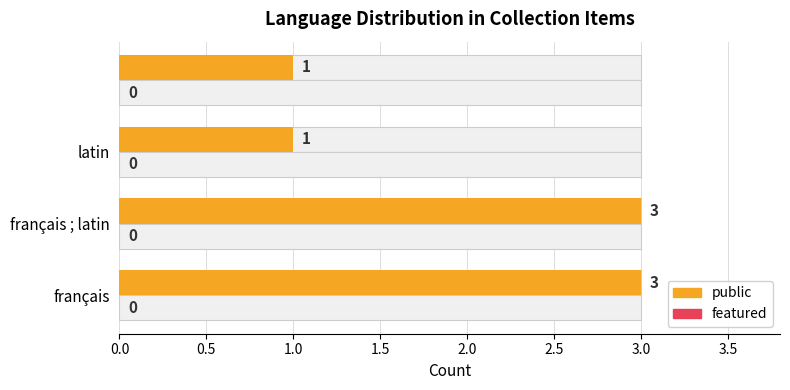

Rank the series by their average value, from highest to lowest.

public, featured